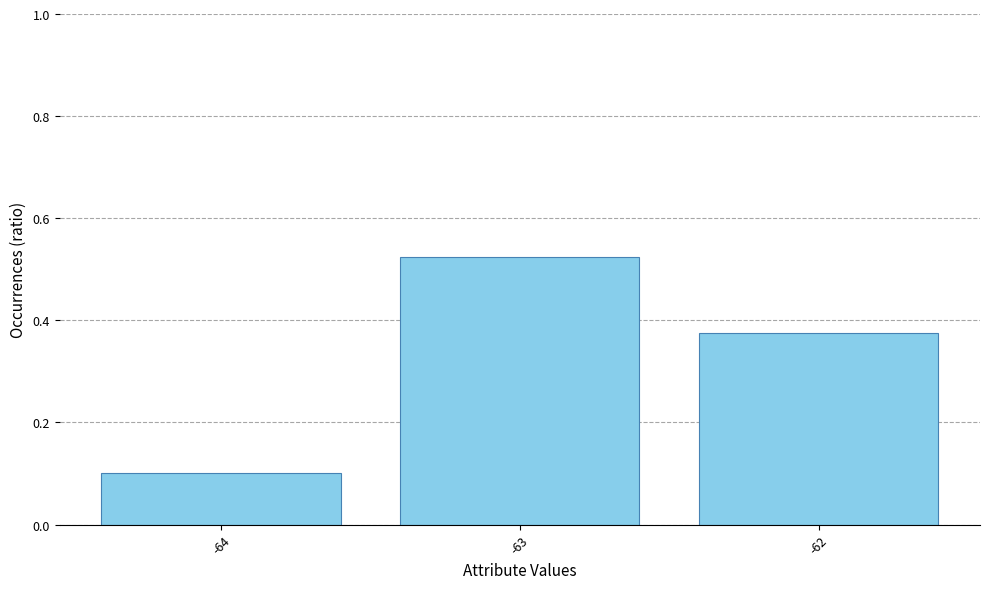

The value at -64 is 0.1. True or false?

True